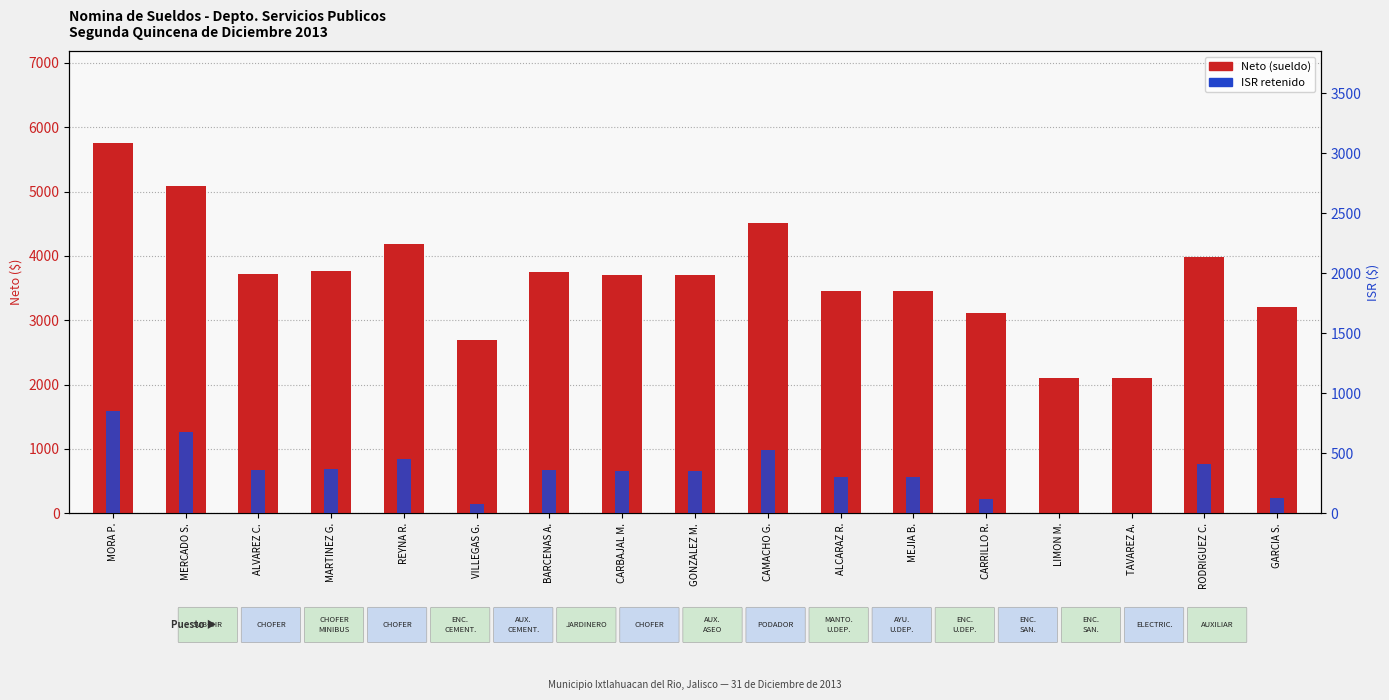

Are the bars horizontal?

No